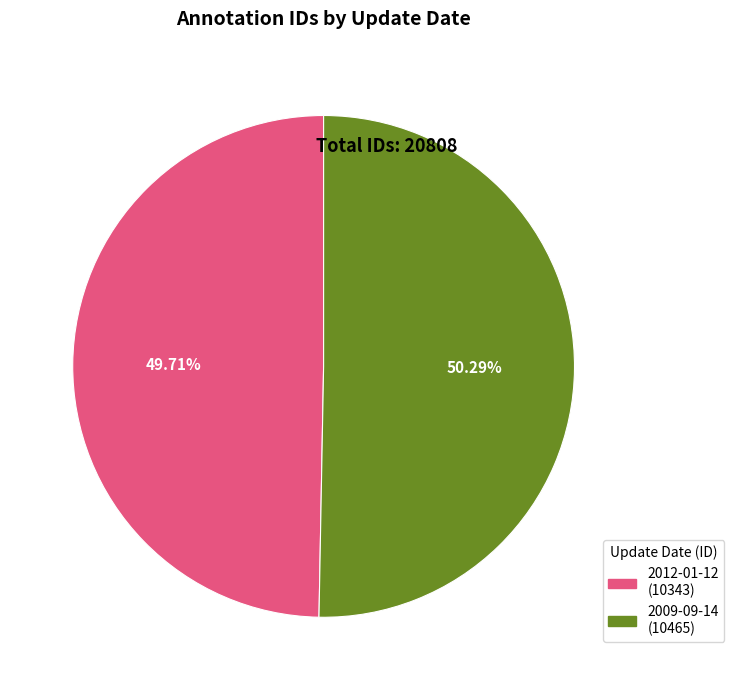

Approximately how many times larger is the value at 2012-01-12 compared to 2009-09-14?

1.0